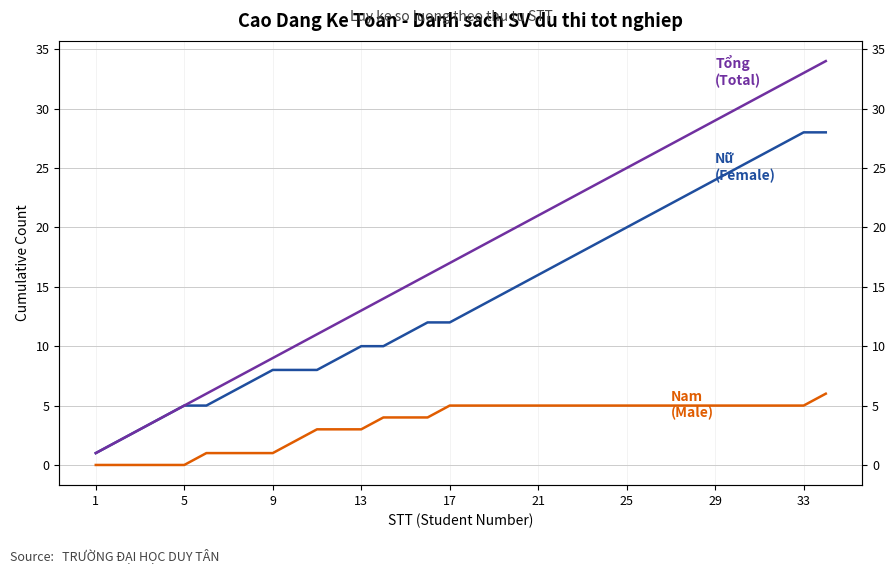

Is it true that Nữ (Female) equals 8 at 9?

True